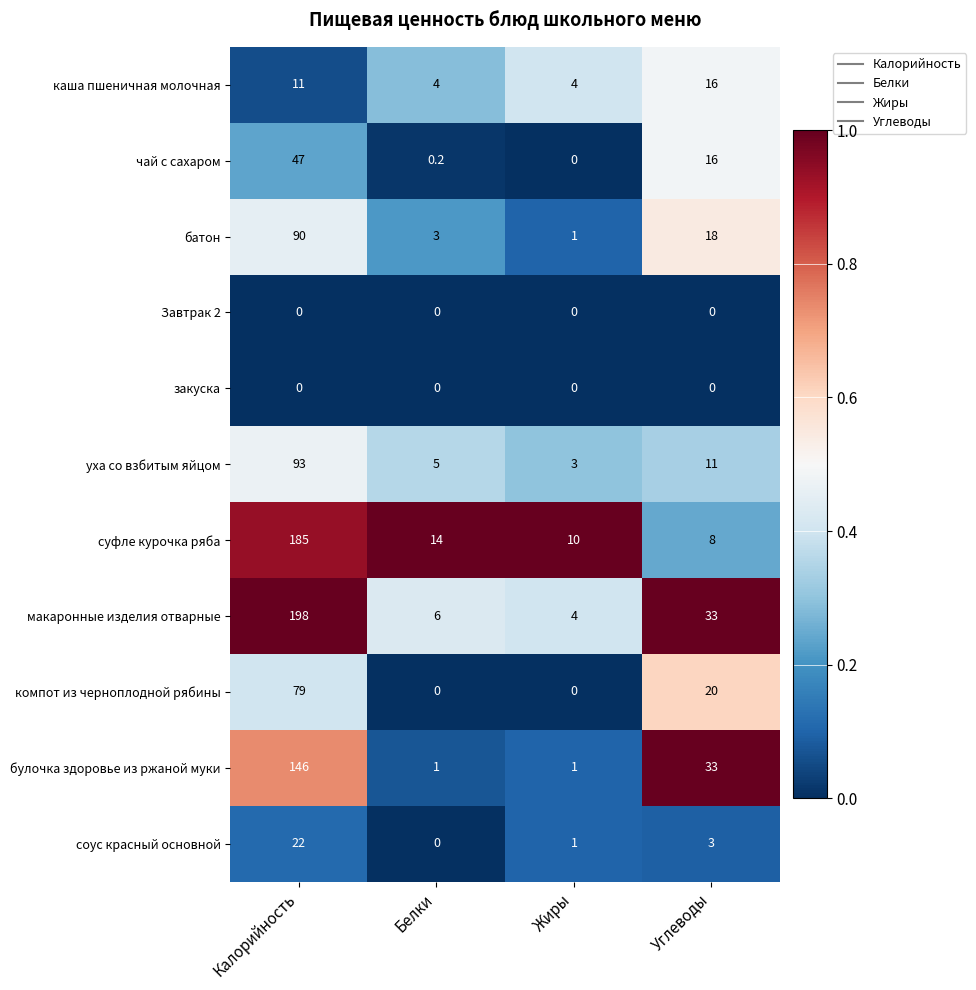

Which series has the widest spread of values?

макаронные изделия отварные